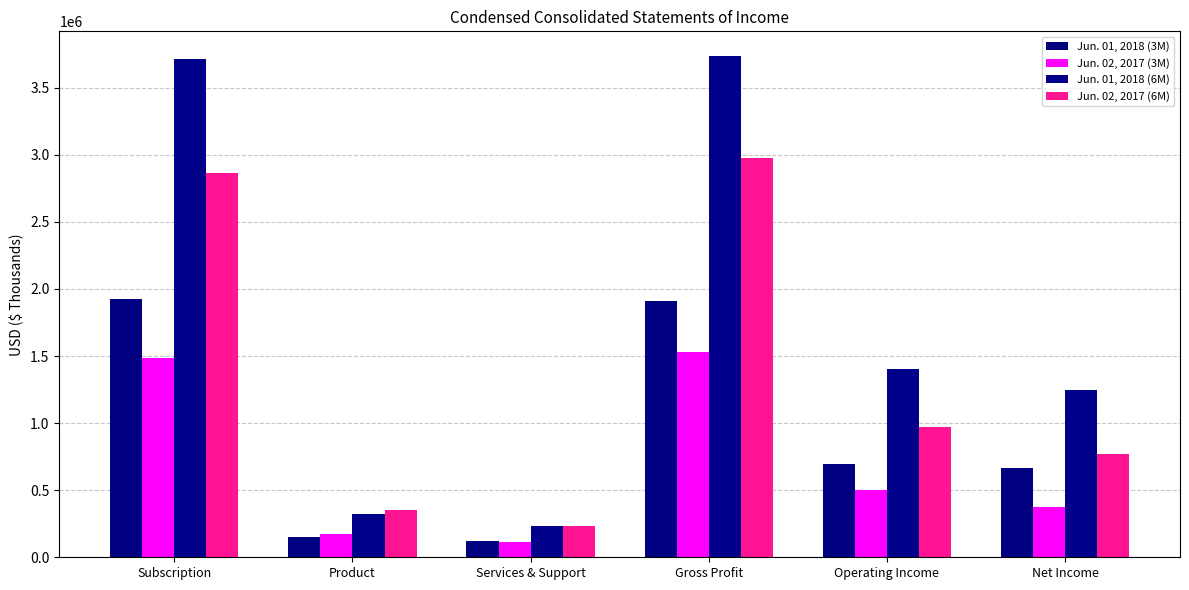

What is the label of the 6th bar from the right?

Subscription